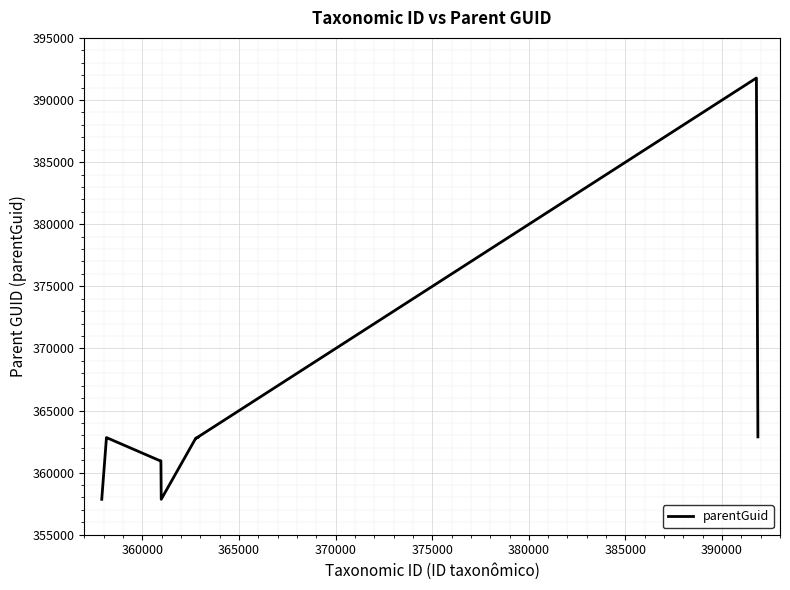

What is the greatest value displayed?

391766